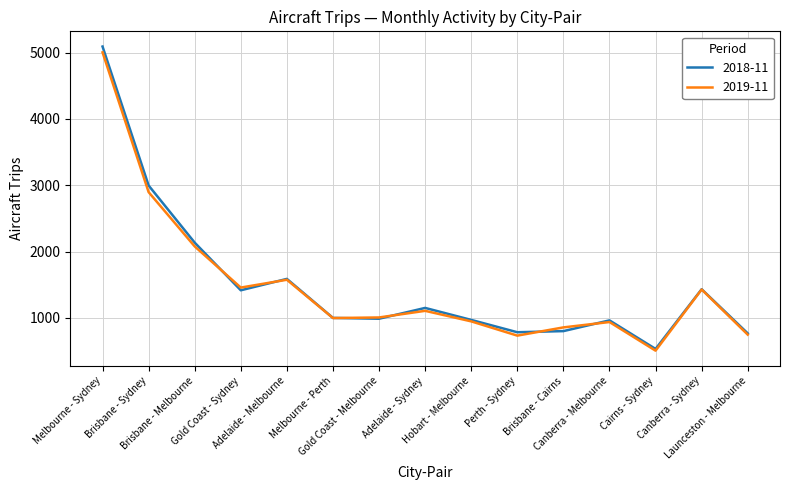

At which category is the sum across all series the highest?

Melbourne - Sydney